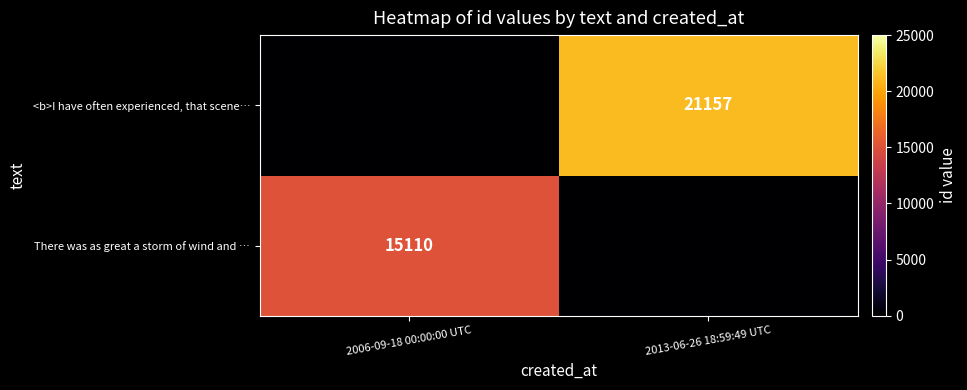

True or false: There was as great a storm of wind and … has a value of 25997 at 2006-09-18 00:00:00 UTC.

False